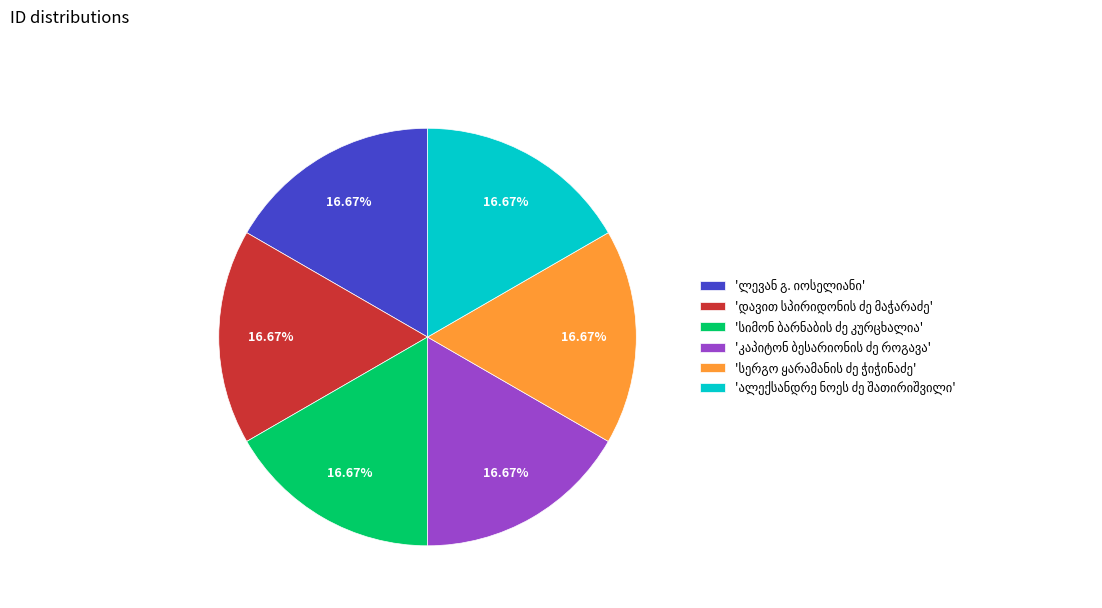

Is there a majority slice in this chart?

No